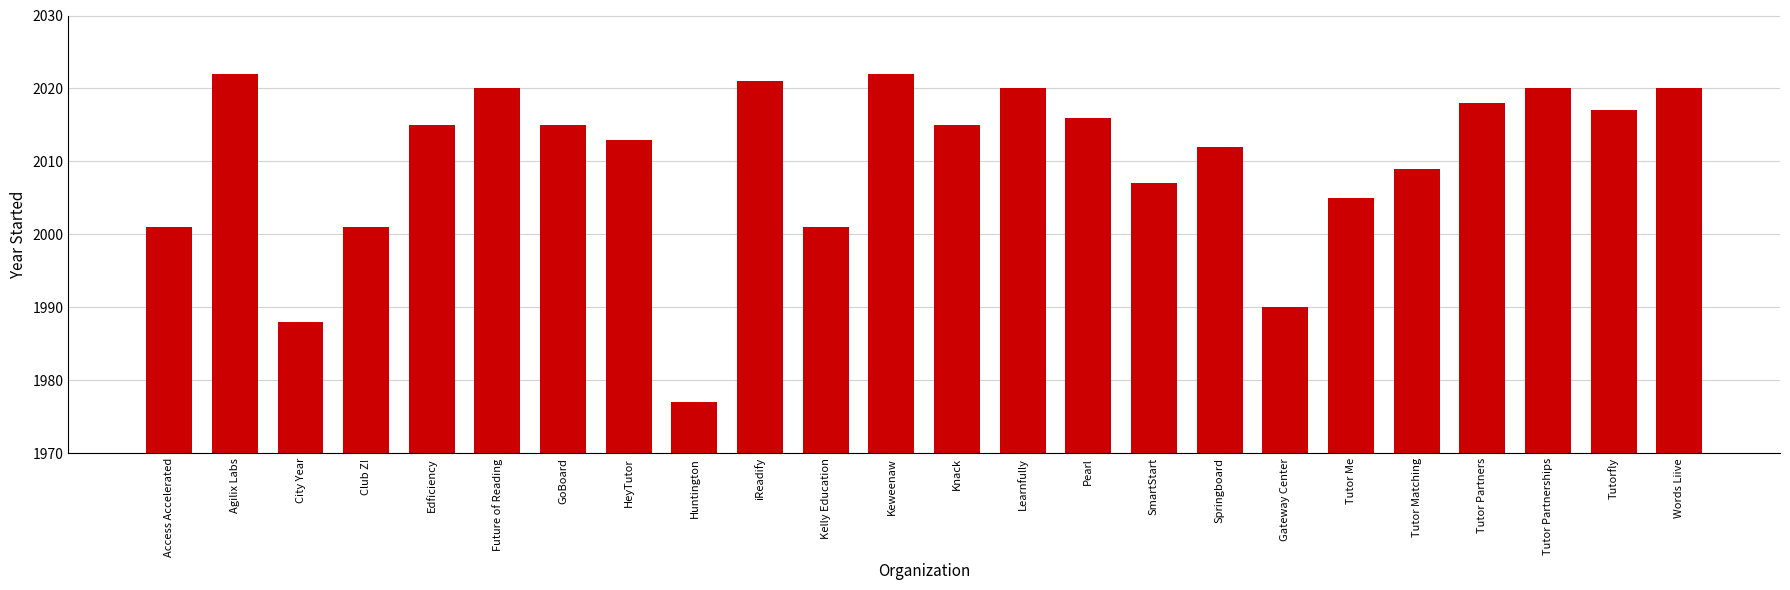

What is the greatest value displayed?

2022